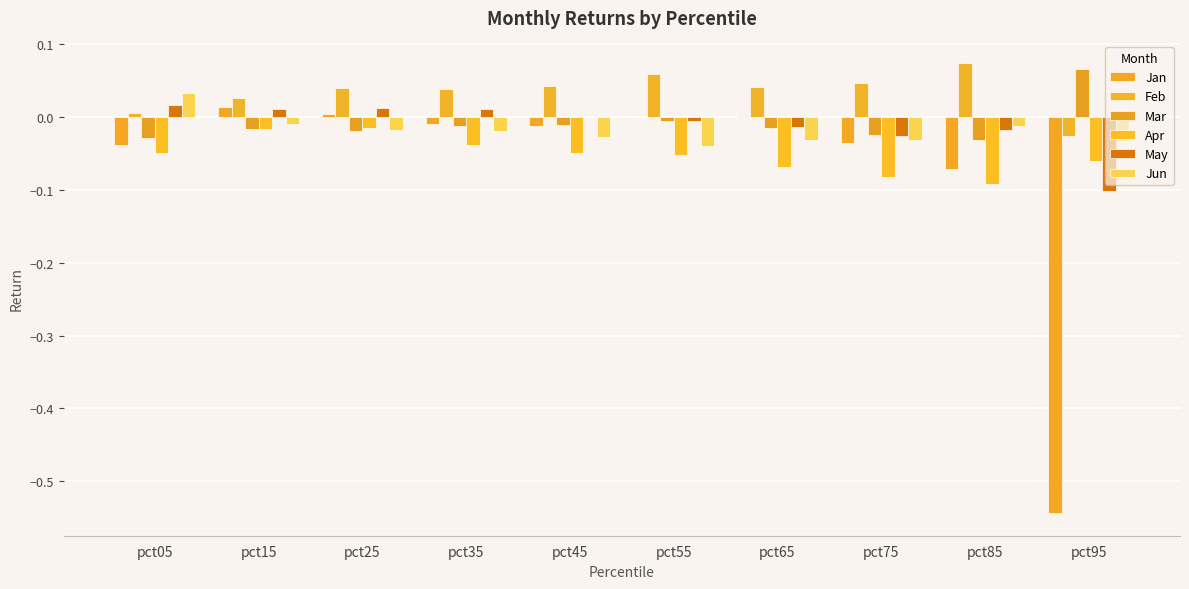

List the series in order of their peak value, lowest first.

Apr, Jan, May, Jun, Mar, Feb